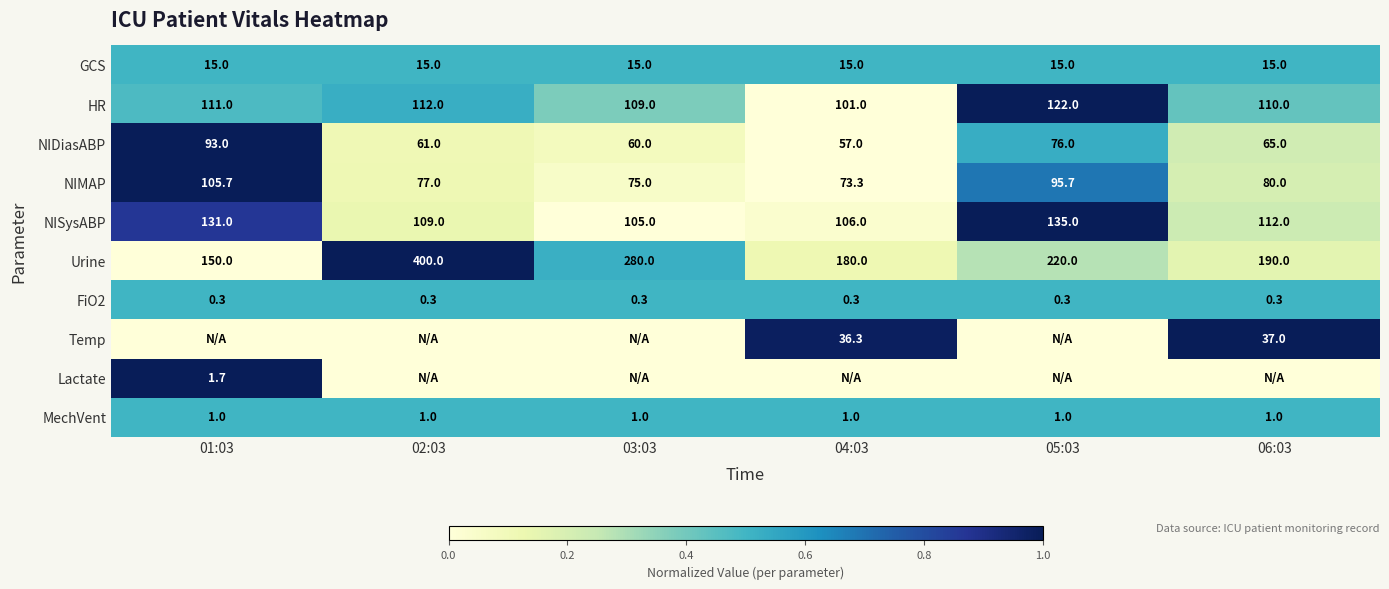

At which label is HR closest to 111?

01:03